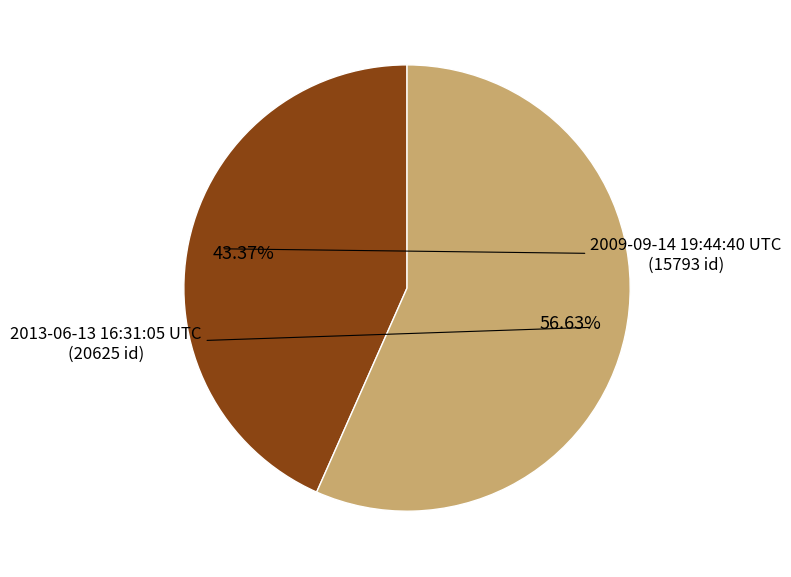

Is there any slice that represents more than half of the pie?

Yes